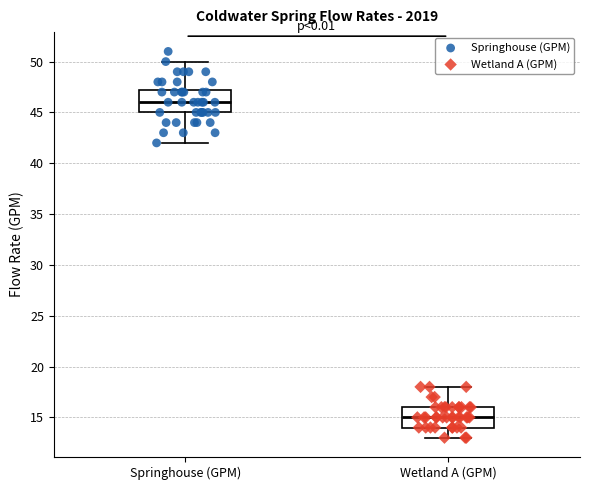

Reading left to right, transcribe this box plot: for each box, give where its median line is, the range the box spans, and where its two whiskers end, as read against the y-axis. The values are not printed on the chart, so give them approximately, as read against the axis.

Springhouse (GPM): median 46.0, box 45.0 to 47.5, whiskers 42.0 to 50.0
Wetland A (GPM): median 15.0, box 14.0 to 16.0, whiskers 13.0 to 18.0